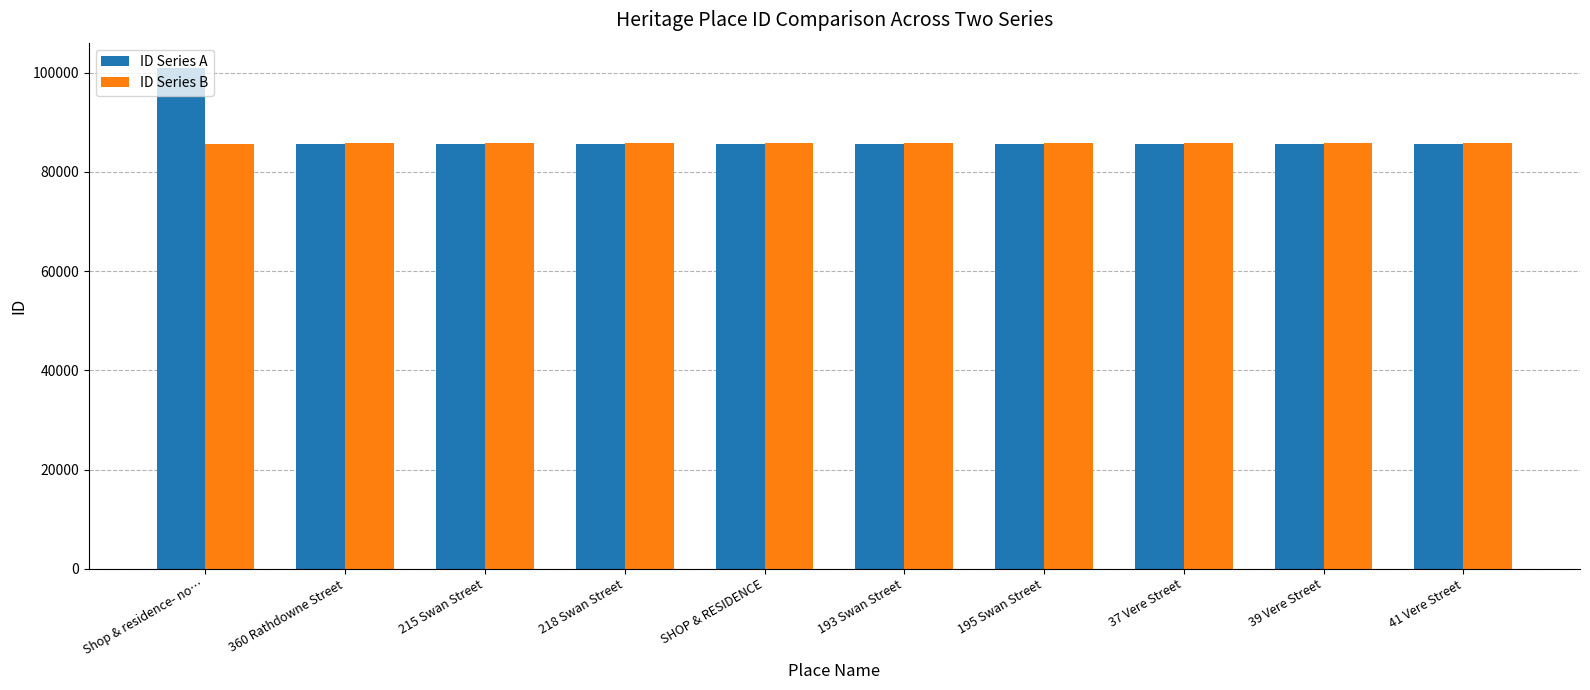

Is the value of ID Series A at Shop & residence- no… greater than the value of ID Series B at 218 Swan Street?

Yes